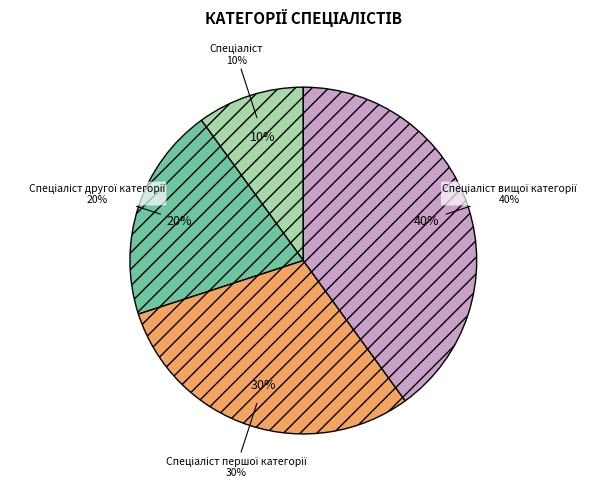

How many segments does this pie chart have?

4